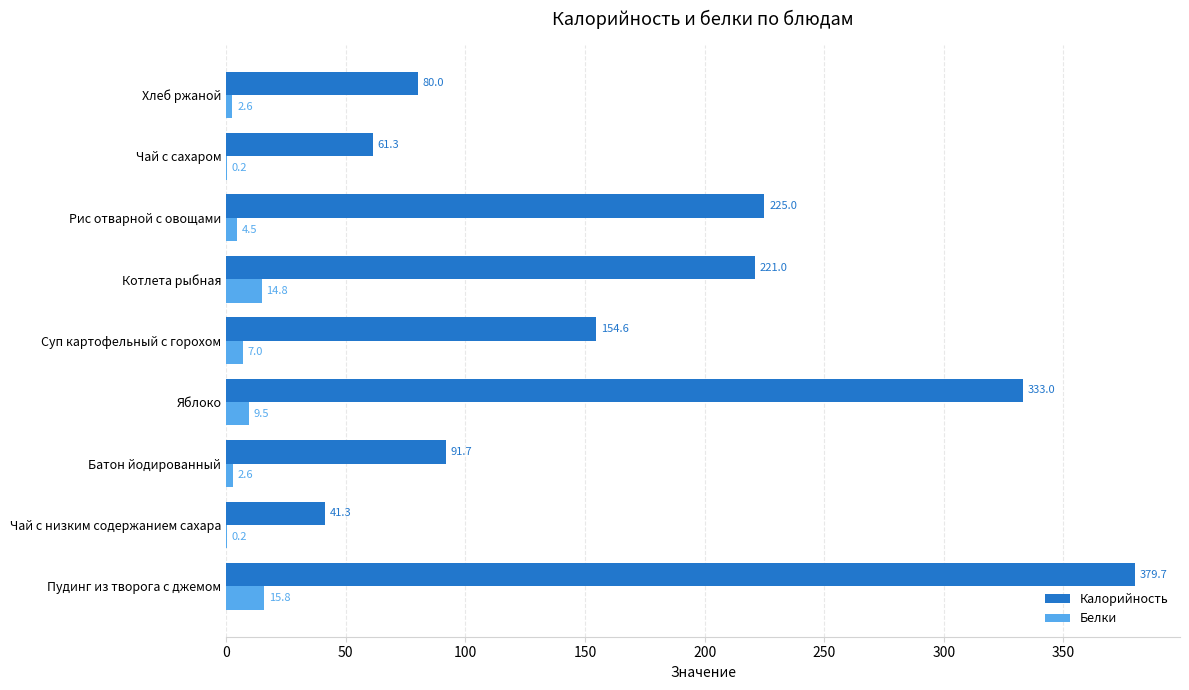

Which series has the largest total across all categories?

Калорийность